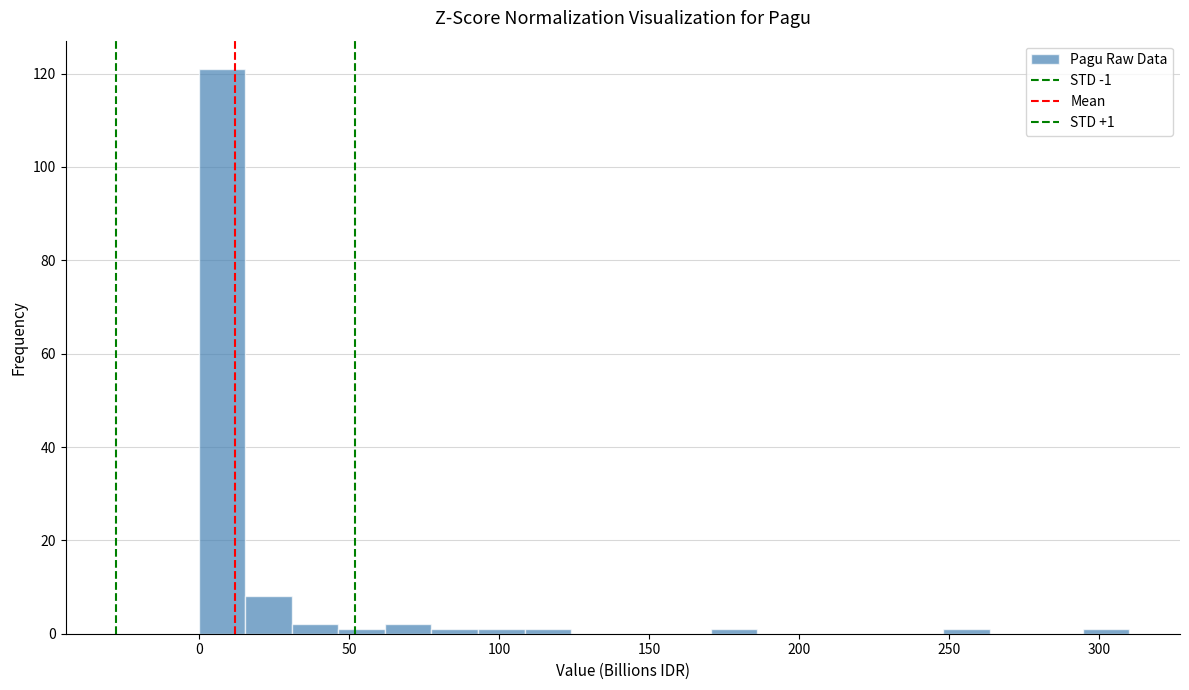

Read against the x-axis, roughly where is the centre of the tallest bar?

10